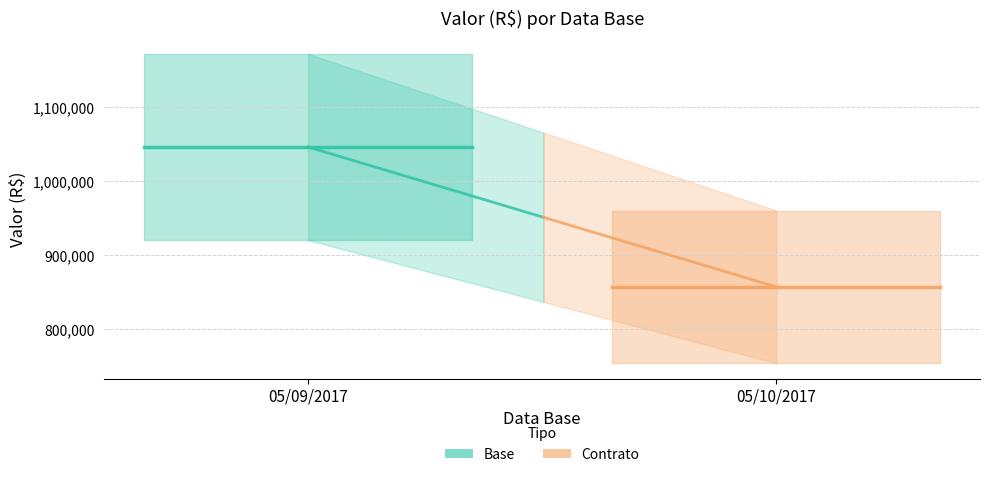

What value does the Contrato series have at 05/10/2017?

857433.3